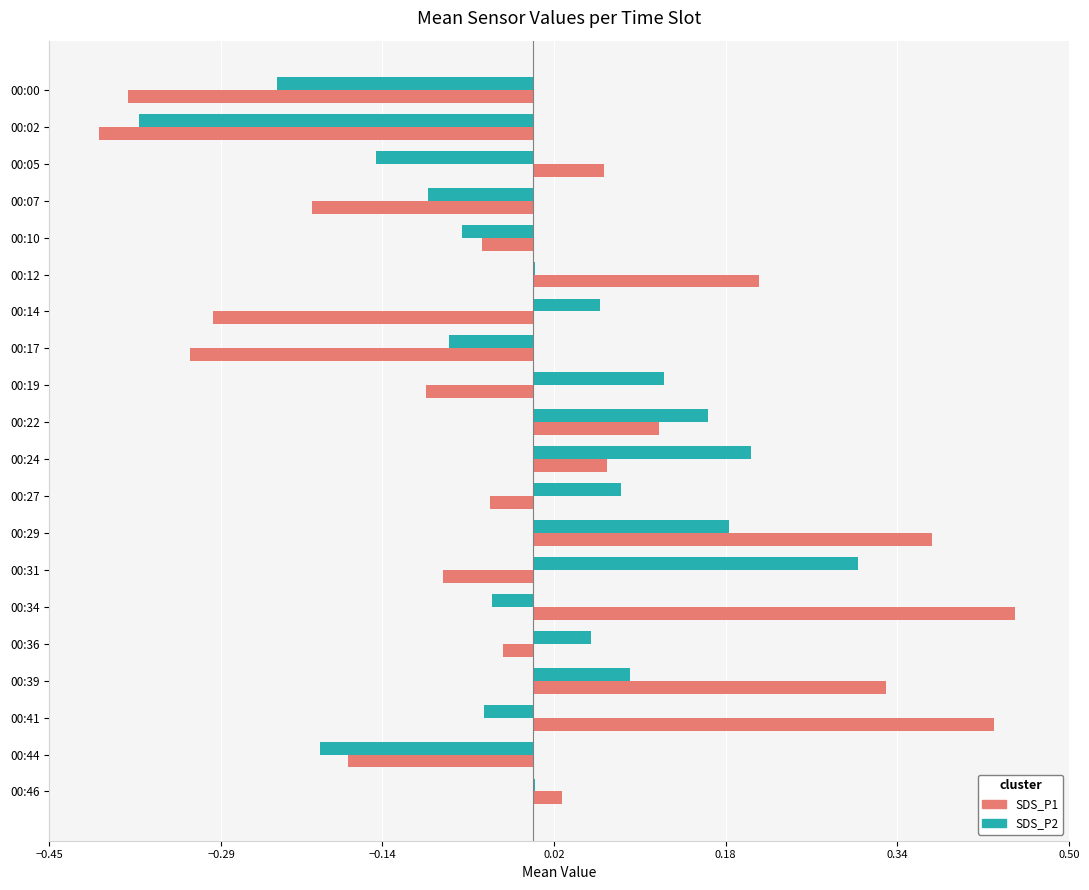

What are all the series names shown in the legend?

SDS_P1, SDS_P2